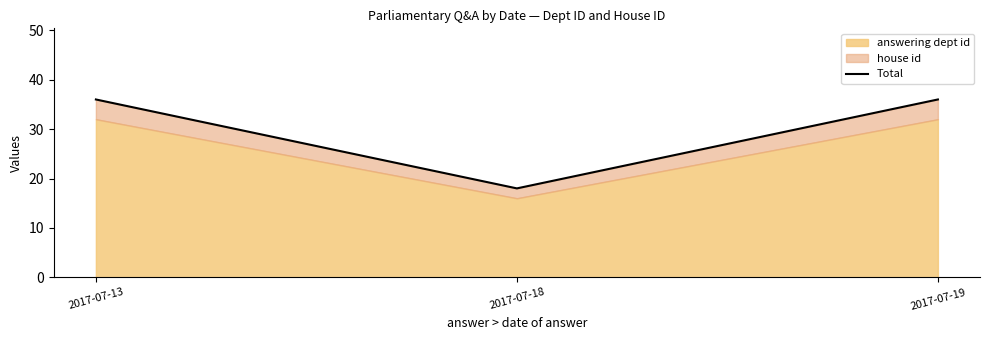

Count the values in the range 18 to 36.

3